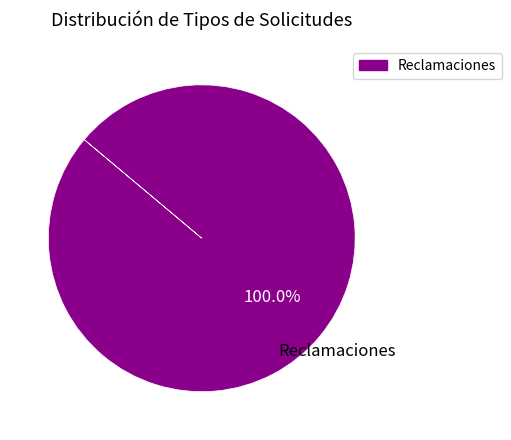

Is there any slice that represents more than half of the pie?

Yes